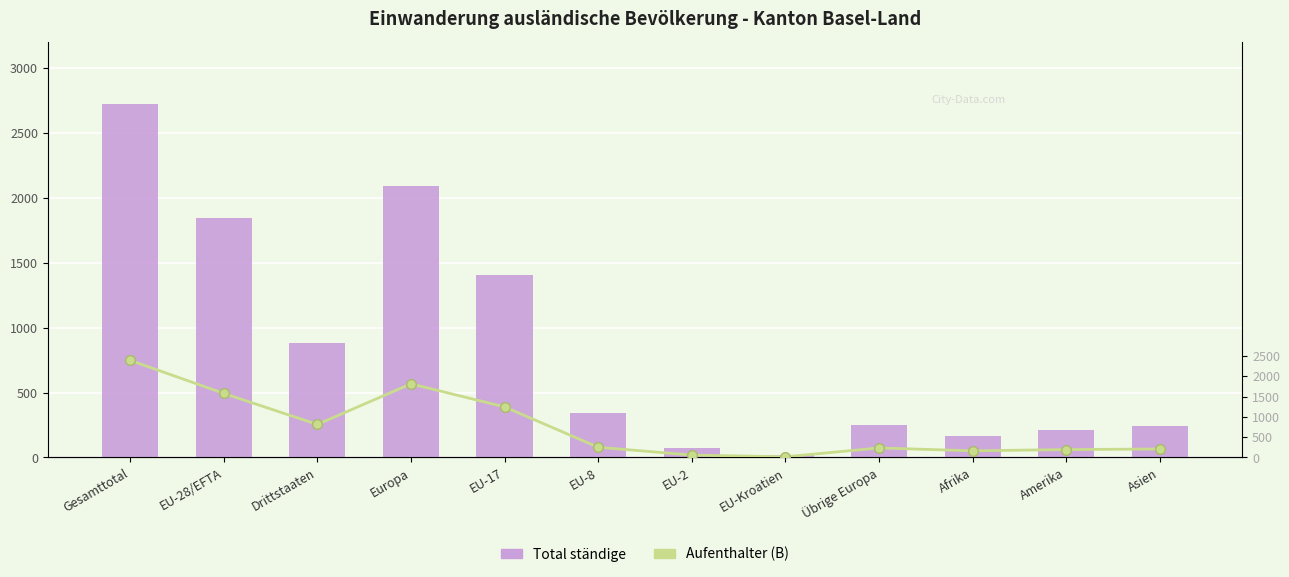

What is the value of the Total ständige bar at the 1st from the left?

2722